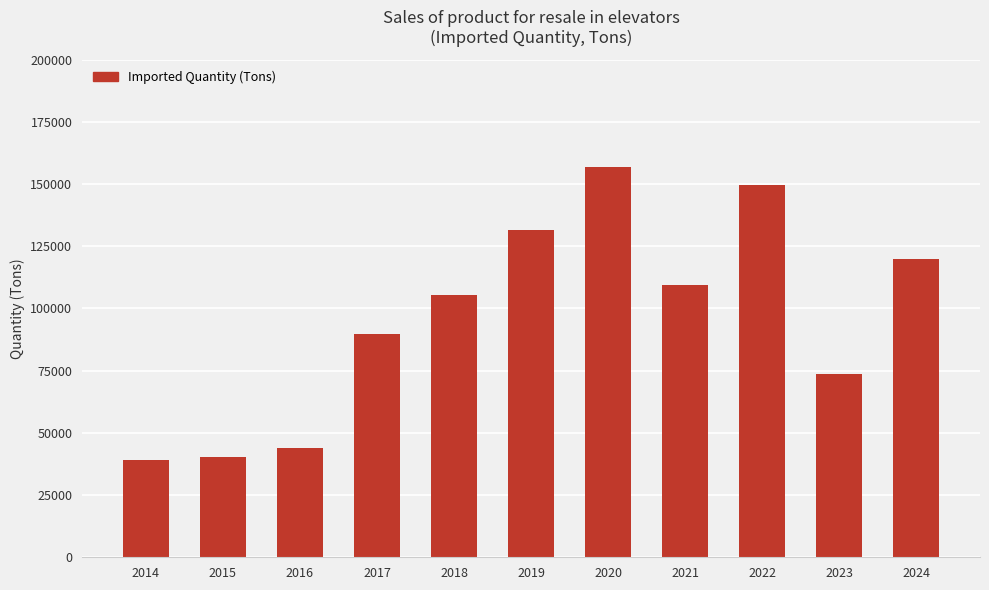

What is the sum of the values at 2014 and 2018?

144654.9